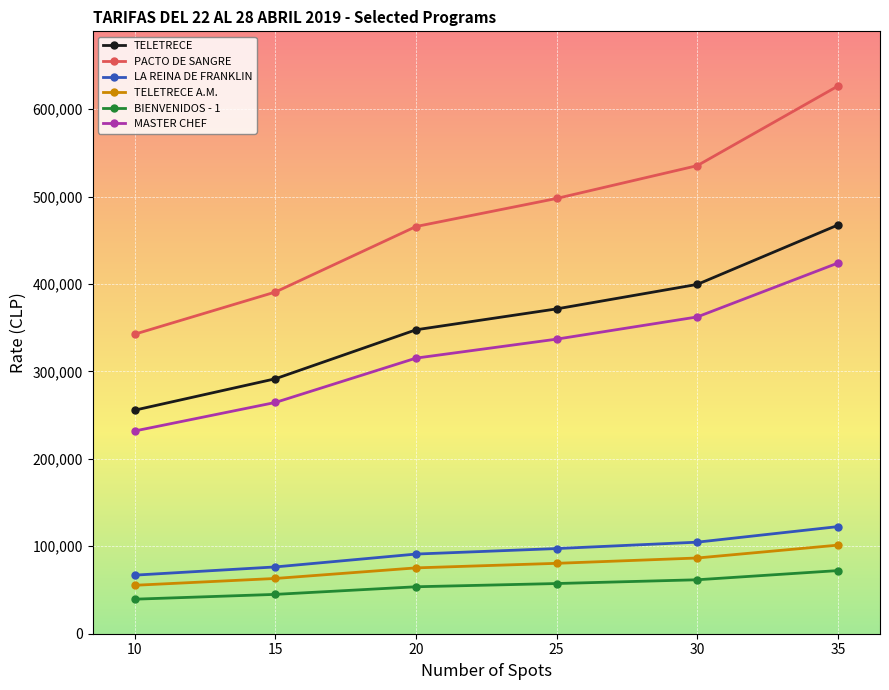

What is the value of the LA REINA DE FRANKLIN point at the 6th from the left?

122500